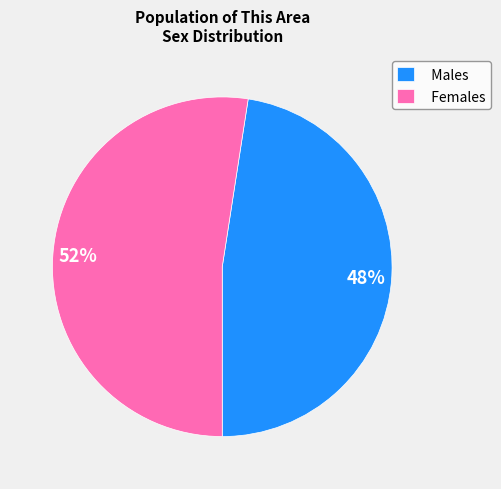

To the nearest percent, what is the average slice percentage?

50%